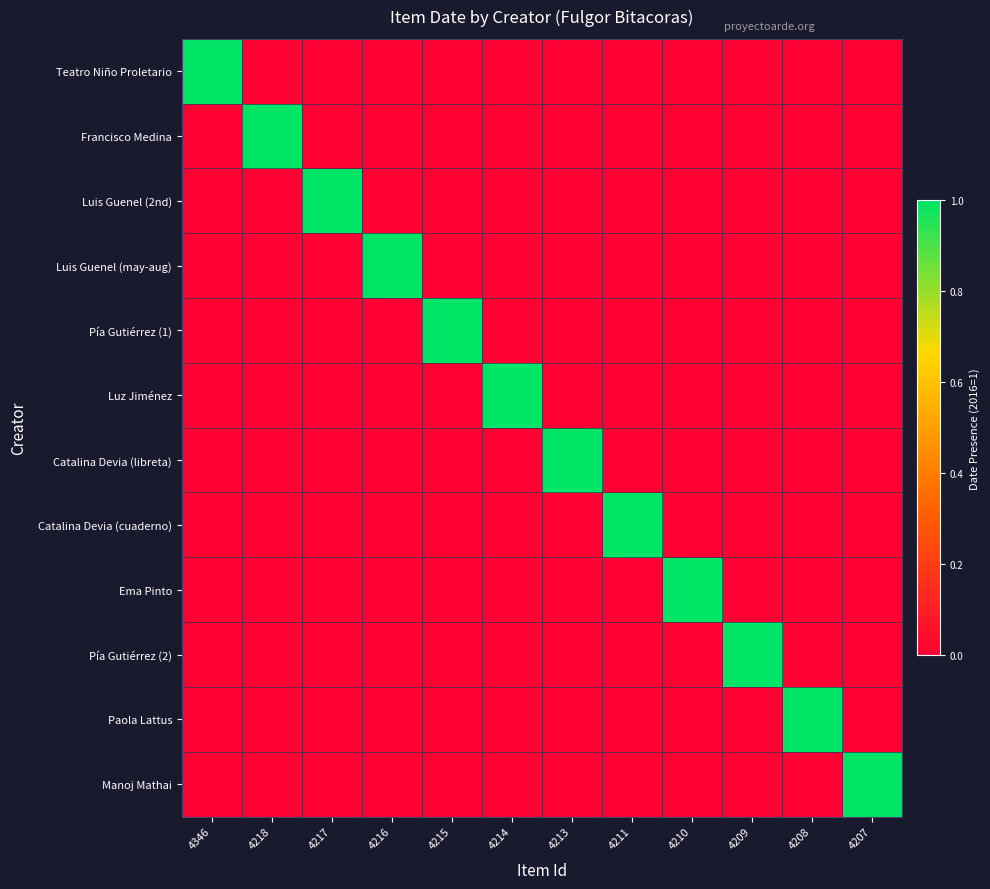

How many data points does each series have?

12